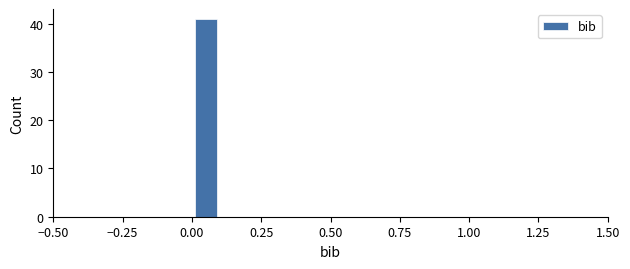

Read against the x-axis, roughly where is the centre of the tallest bar?

0.05